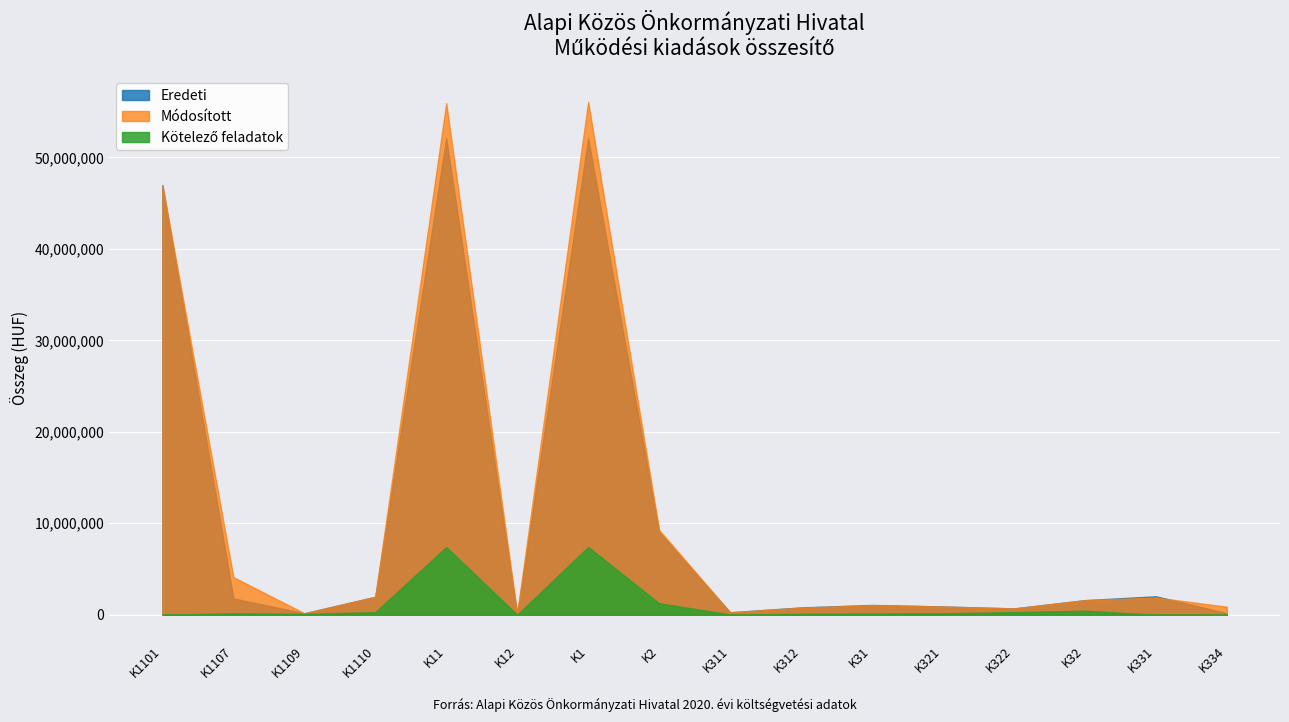

What is the difference between the second highest and minimum values in the Kötelező series?

7407317